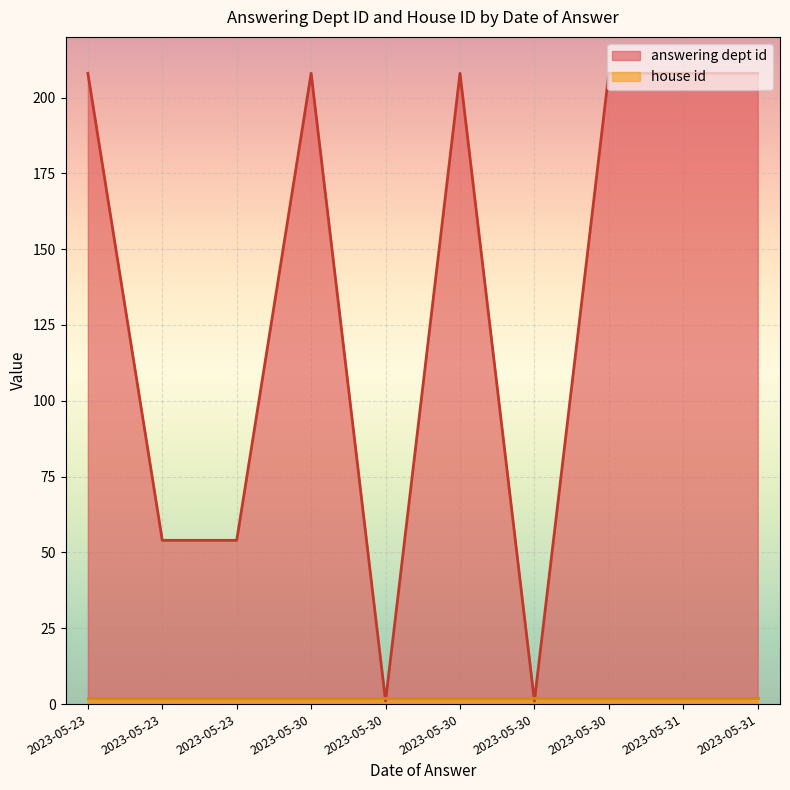

What is the value of the house id point at the 8th from the left?

2